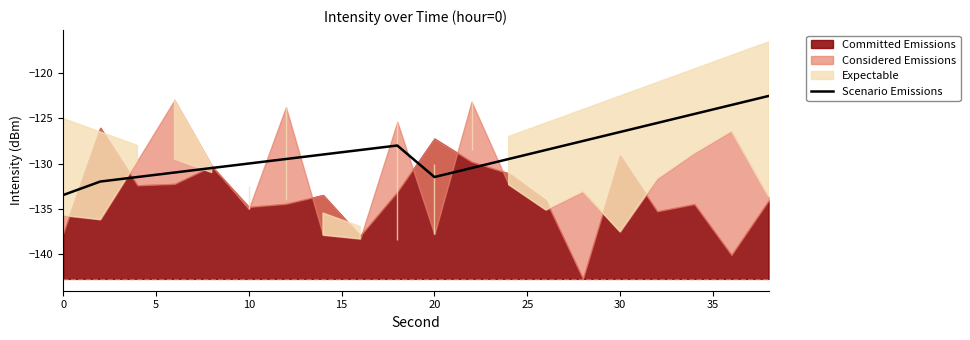

How many values are below -129?

10